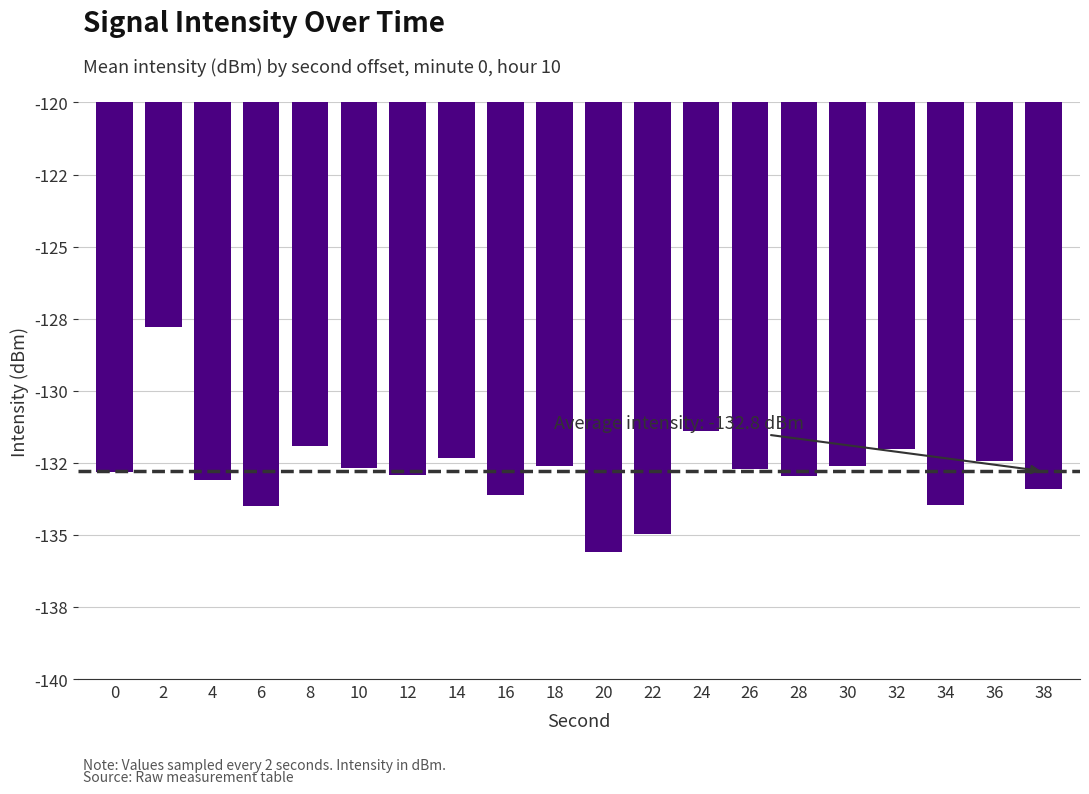

Does the chart contain any negative values?

Yes